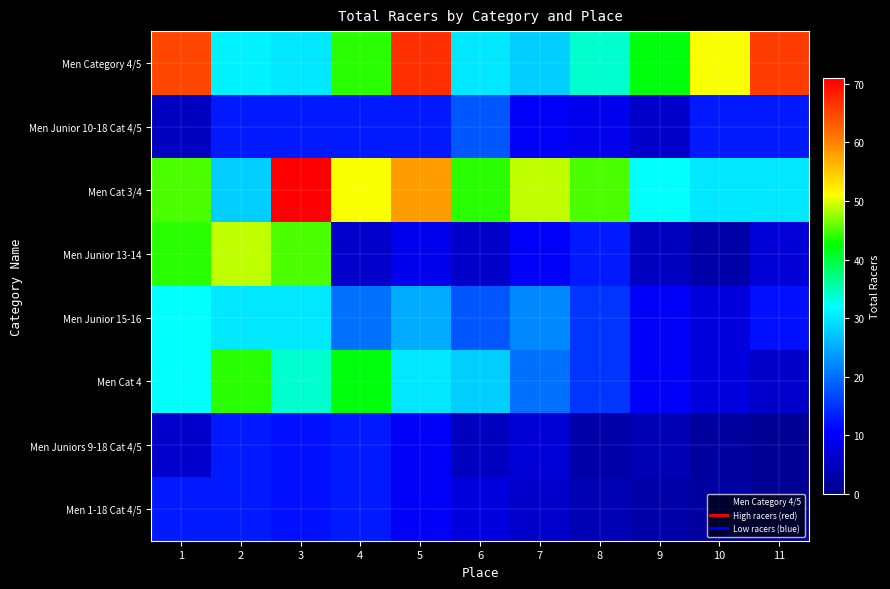

What is the smallest value displayed?

1